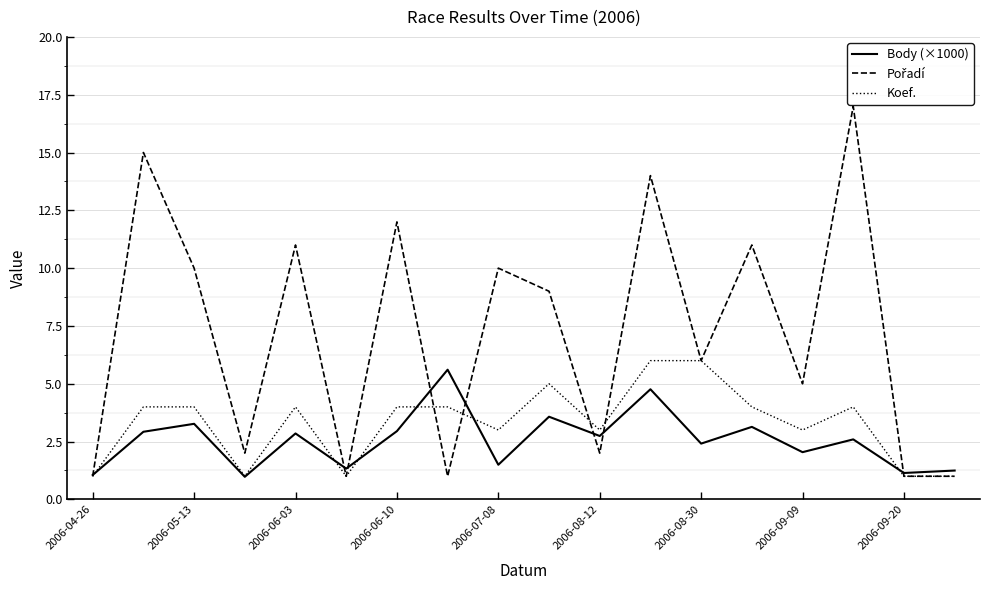

What is the maximum value for Body (×1000)?

5.6